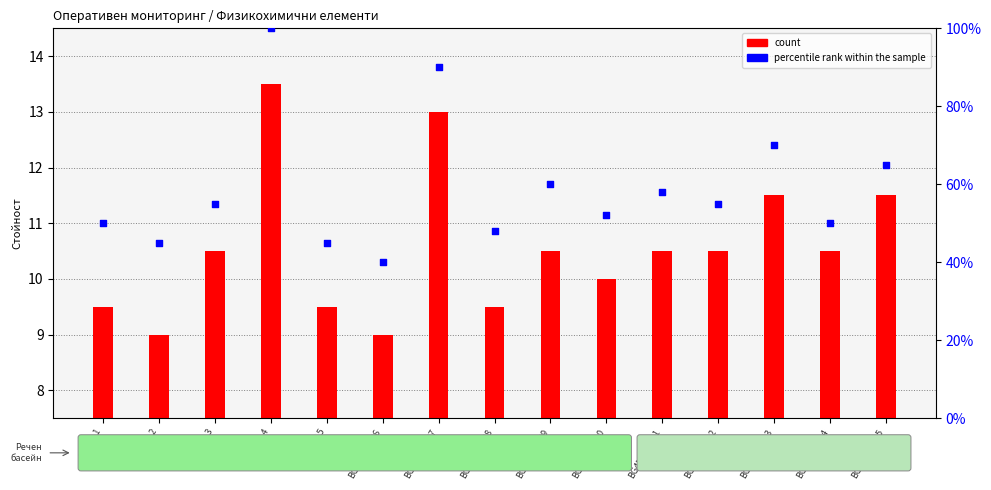

Which series contains the highest Y value?

percentile rank within the sample